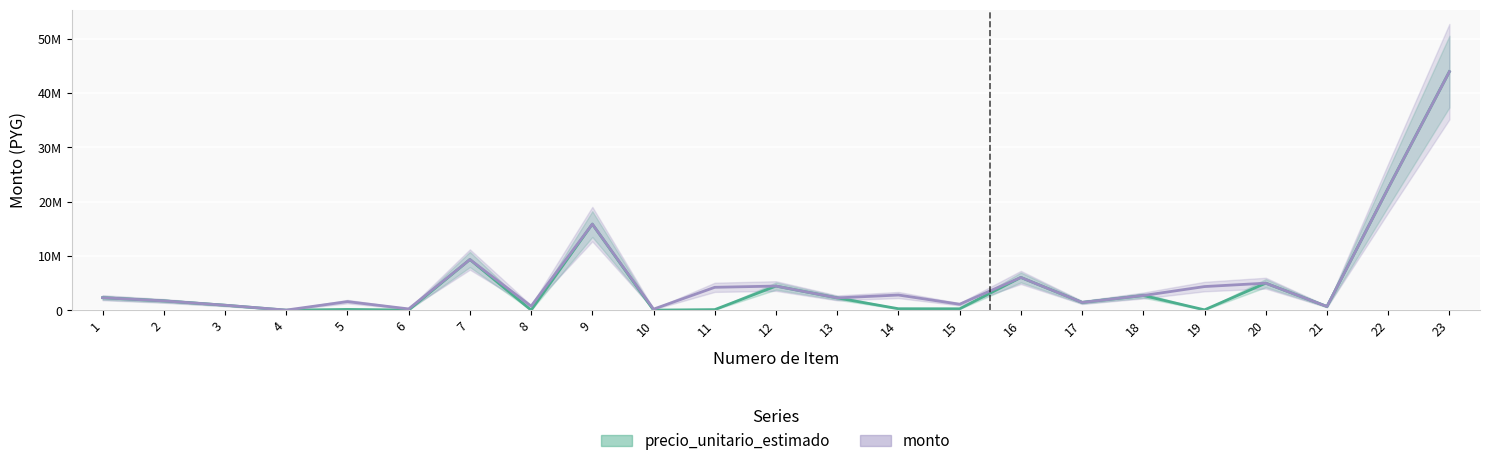

In precio_unitario_estimado, how many points are higher than both neighbors (excluding endpoints)?

7